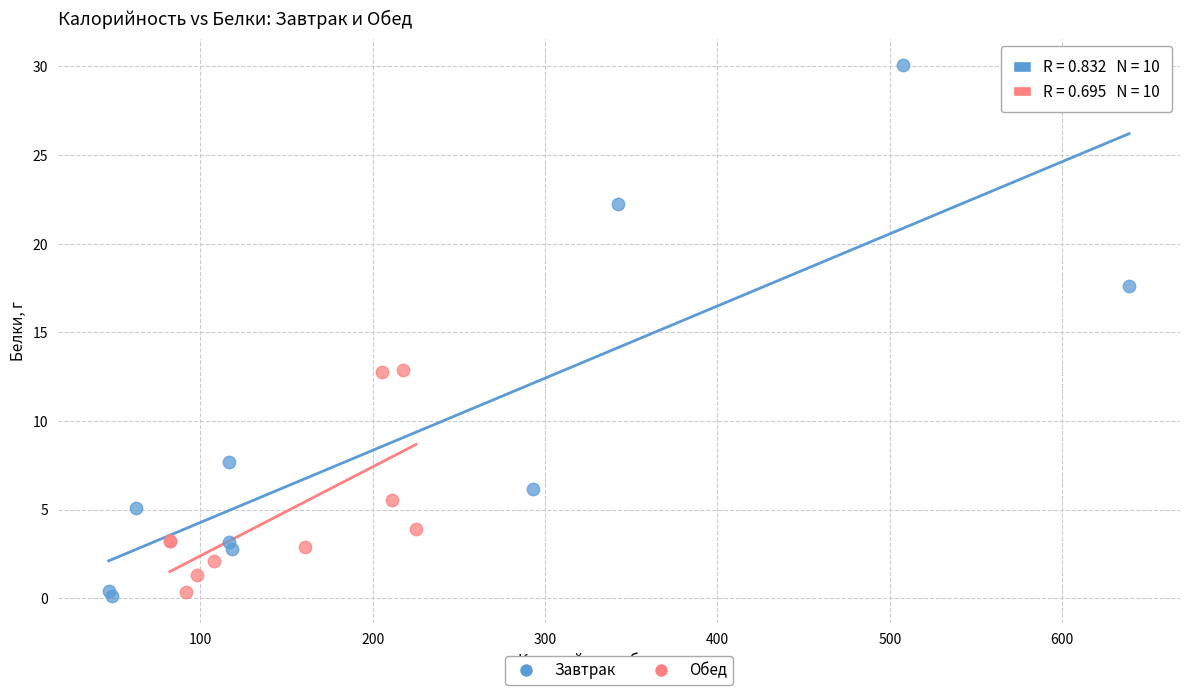

Which series reaches the maximum Y coordinate?

Завтрак